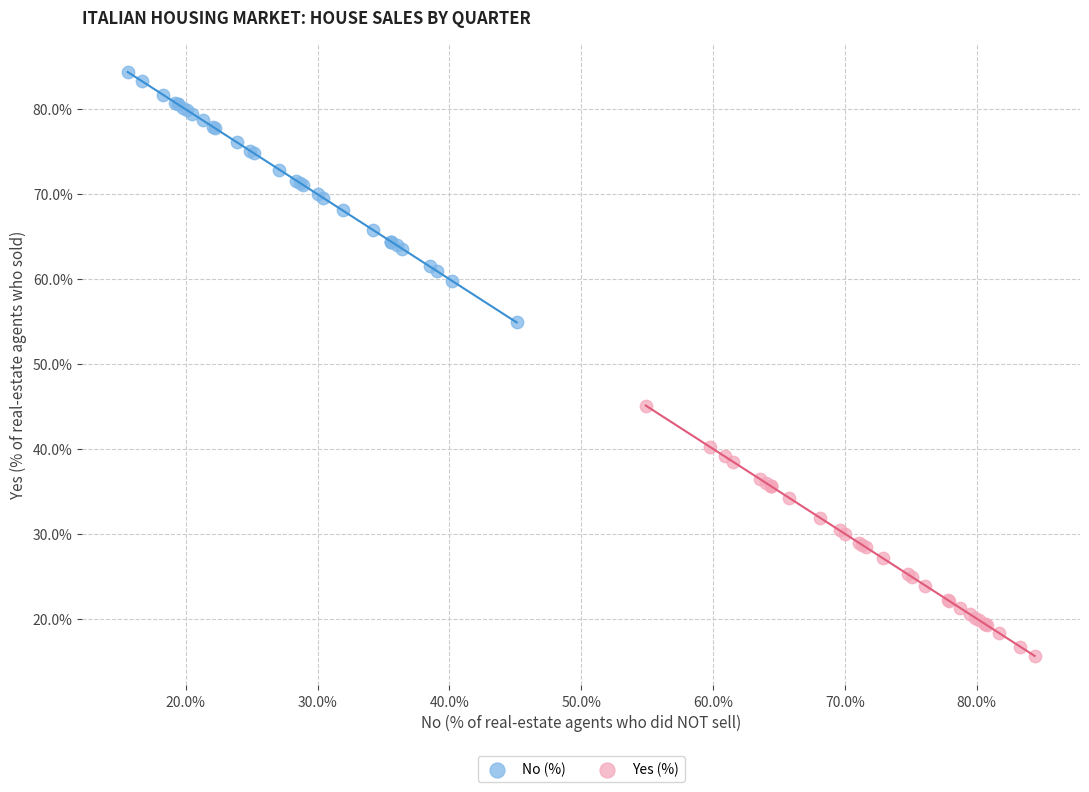

Which series reaches the maximum Y coordinate?

No (%)